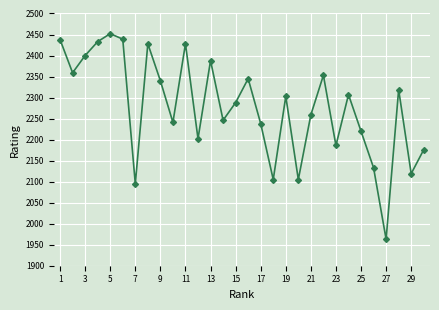

How many distinct data groups are displayed?

1